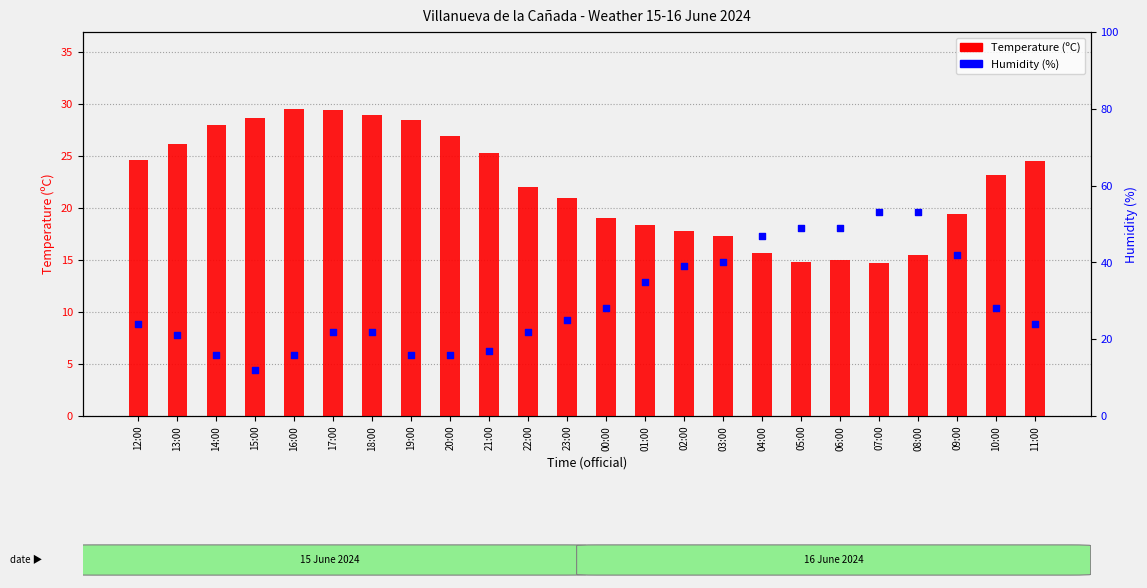

At which category is the sum across all series the highest?

08:00